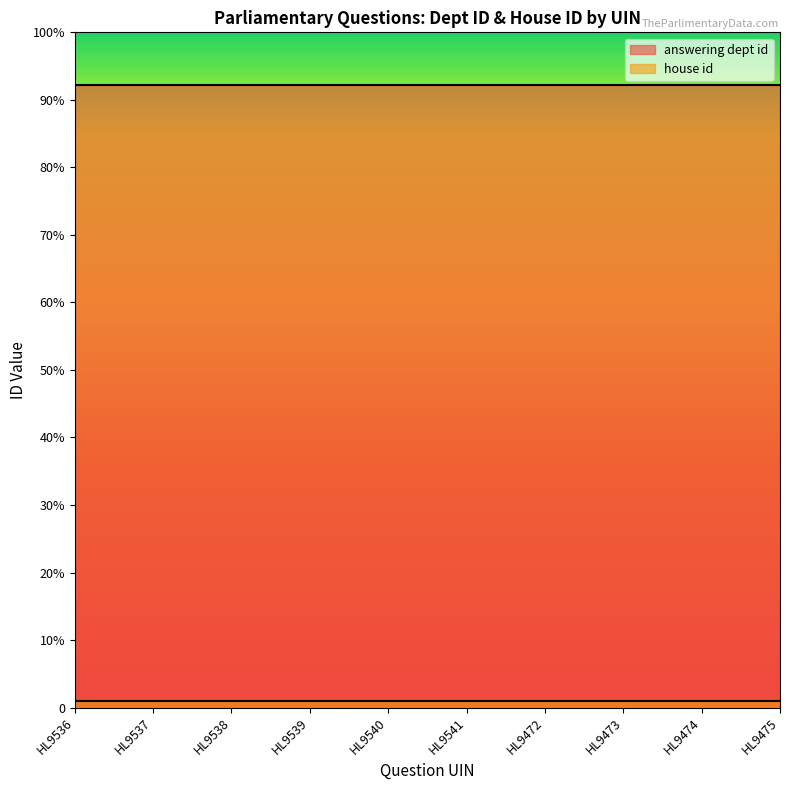

What is the spread (max minus min) of values at HL9540?

201